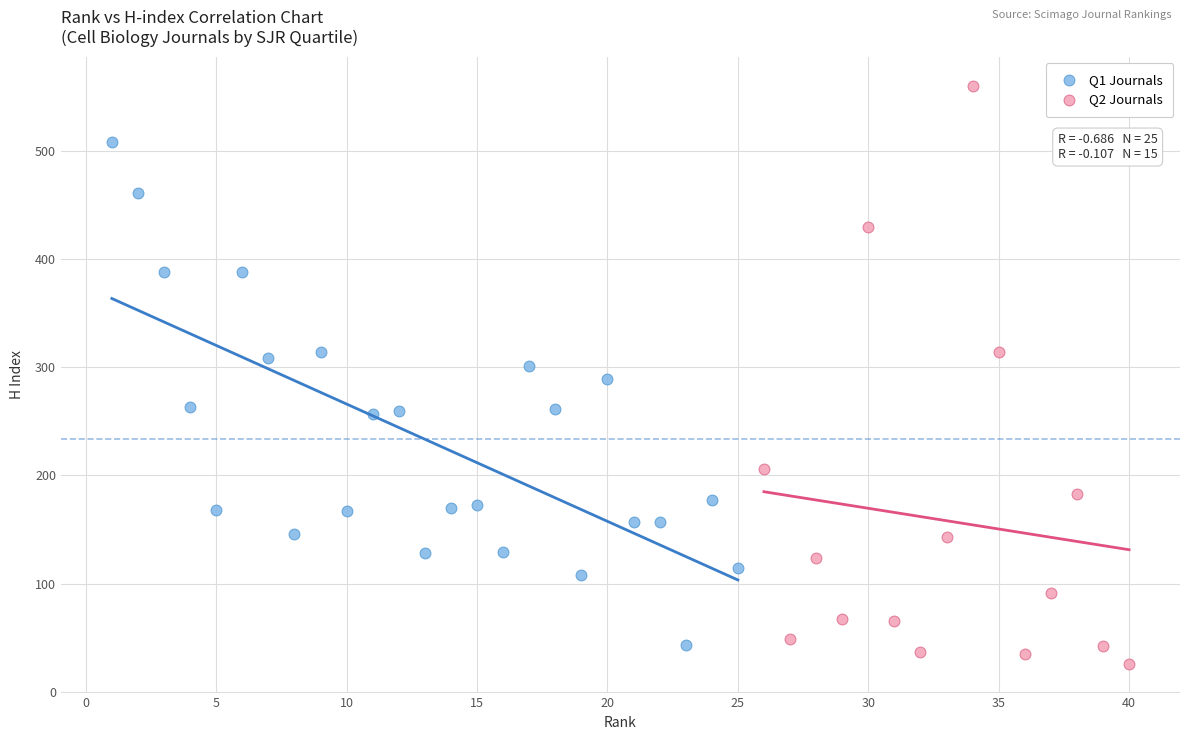

Which series has the widest spread of Y values?

Q2 Journals